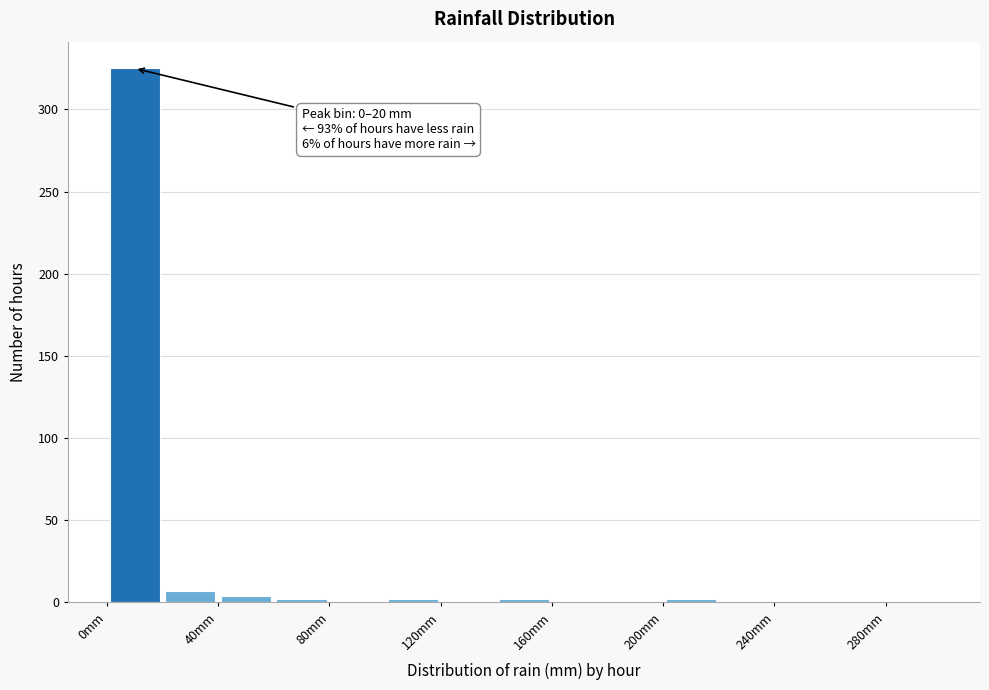

Which range on the x-axis has the tallest bar?

0 to 20